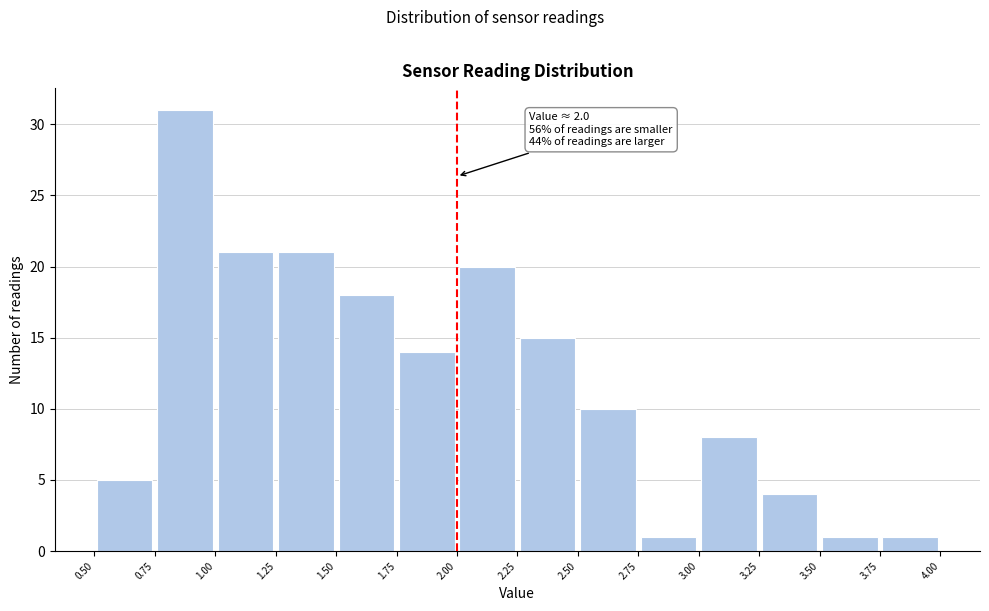

Which range on the x-axis has the tallest bar?

0.75 to 1.00